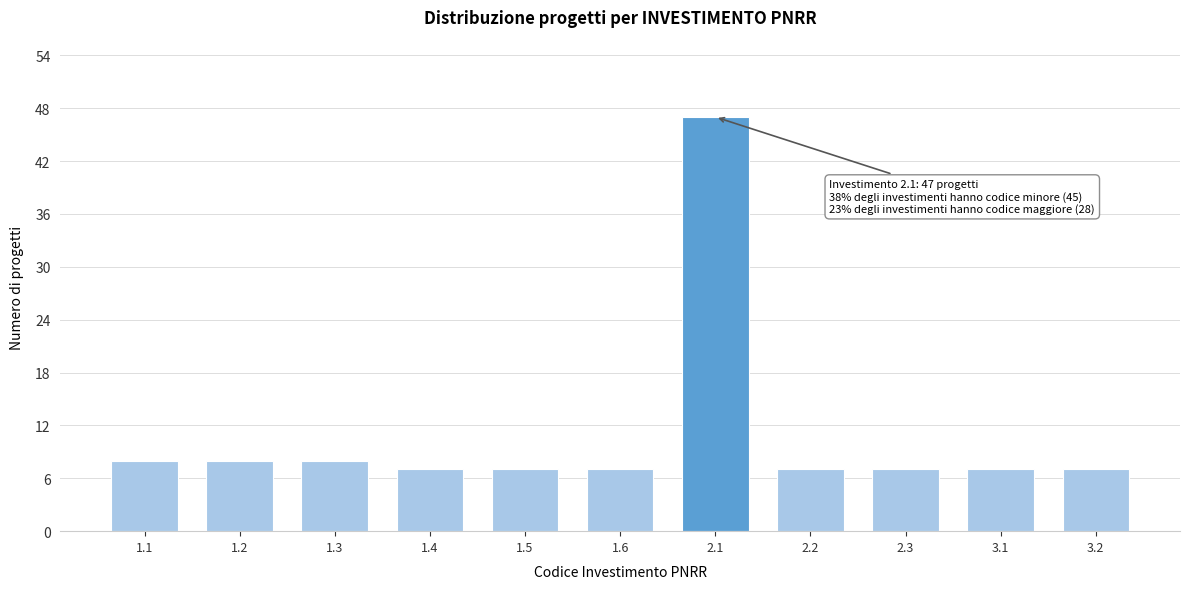

Reading left to right, transcribe all the data shown in this chart.

1.1=8	1.2=8	1.3=8	1.4=7	1.5=7	1.6=7	2.1=47	2.2=7	2.3=7	3.1=7	3.2=7